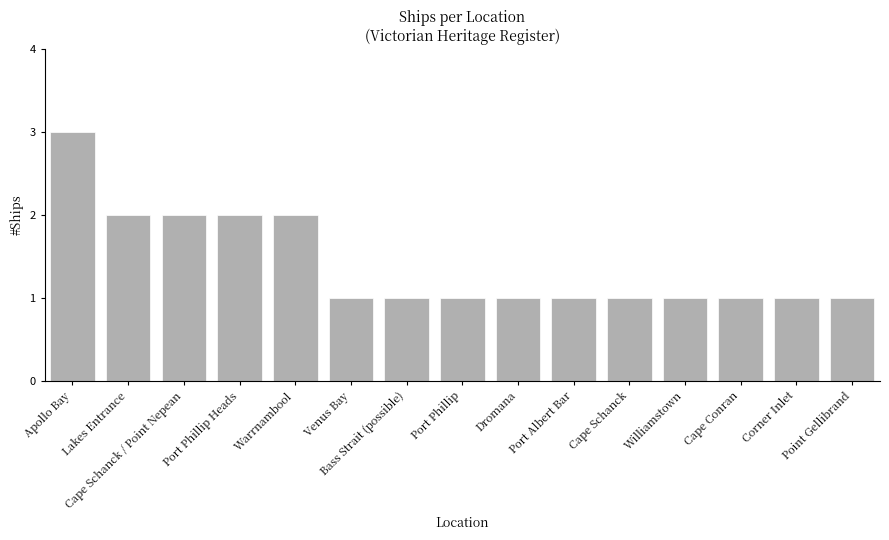

What is the maximum value shown in the chart?

3